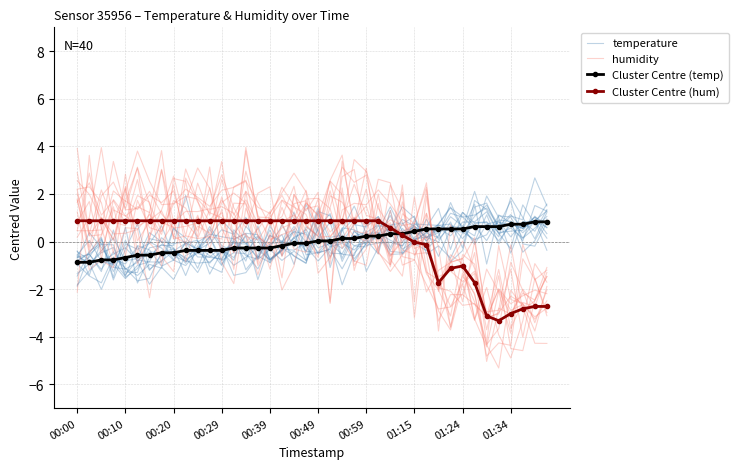

Which series changed the most between 00:39 and 18?

Cluster Centre (temp)